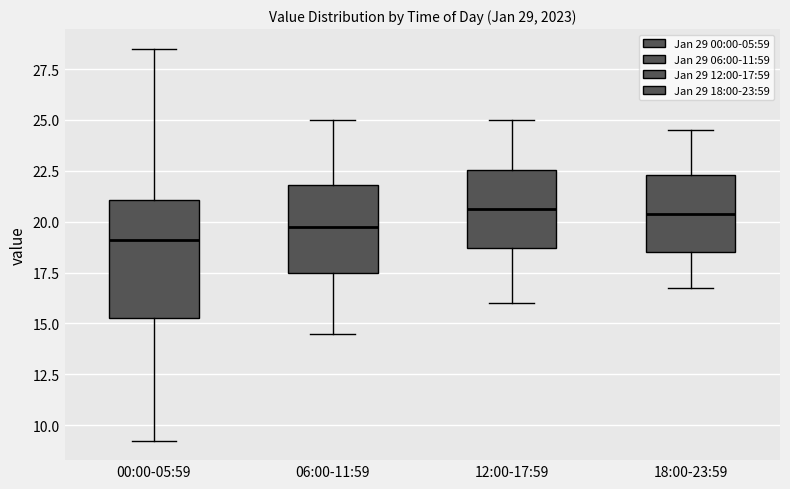

Which box is the tallest, from its lower edge to its upper edge?

00:00-05:59